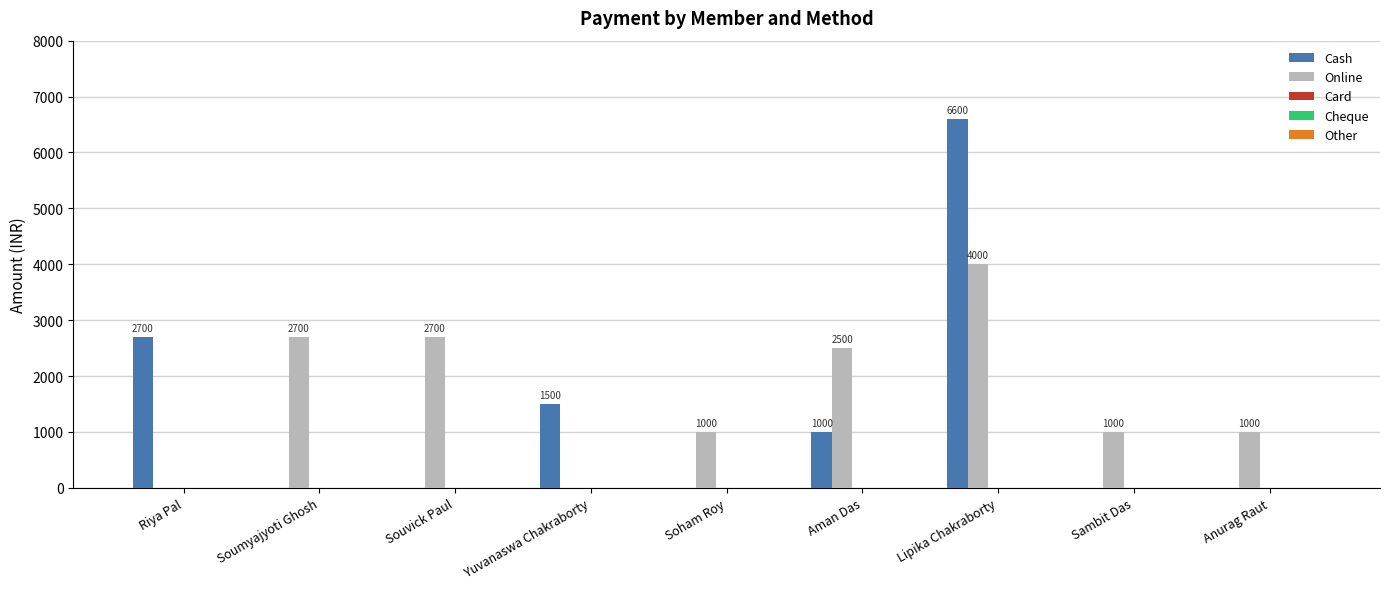

How many data points does each series have?

9